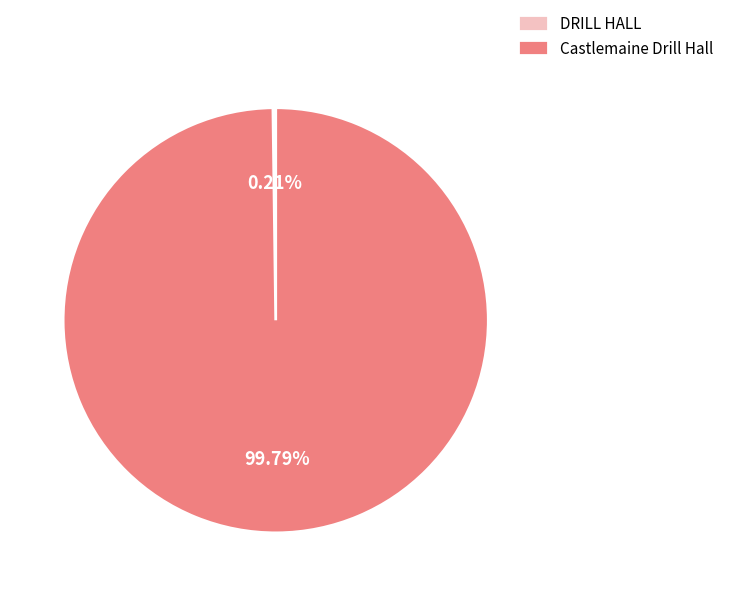

Which category accounts for the majority?

Castlemaine Drill Hall